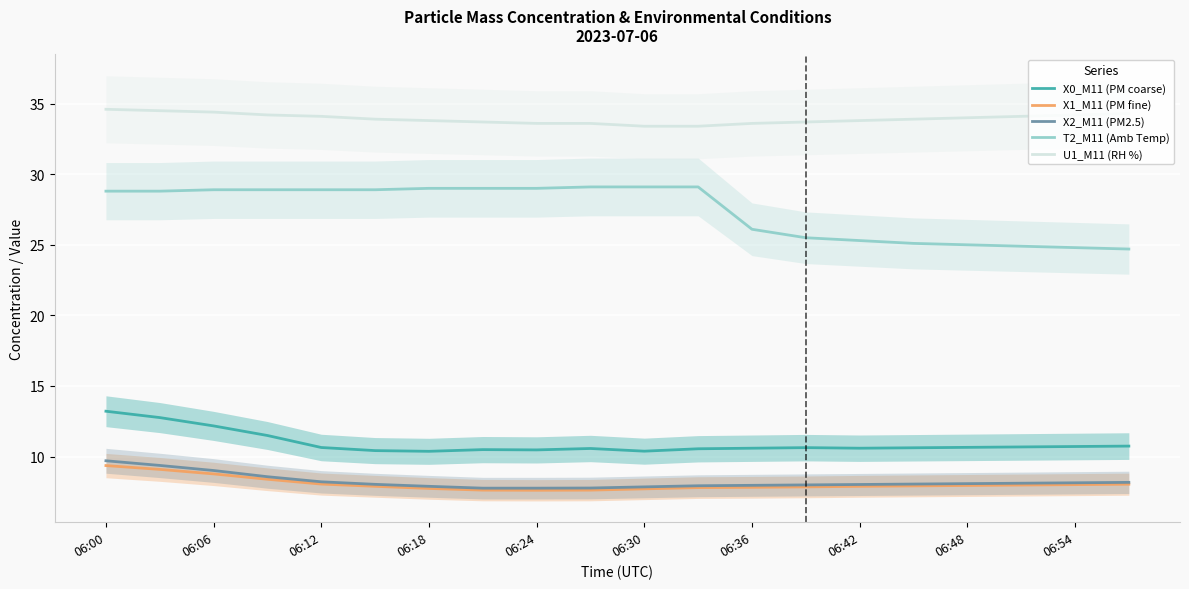

True or false: X2_M11 (PM2.5) and T2_M11 (Amb Temp) cross at least once.

False